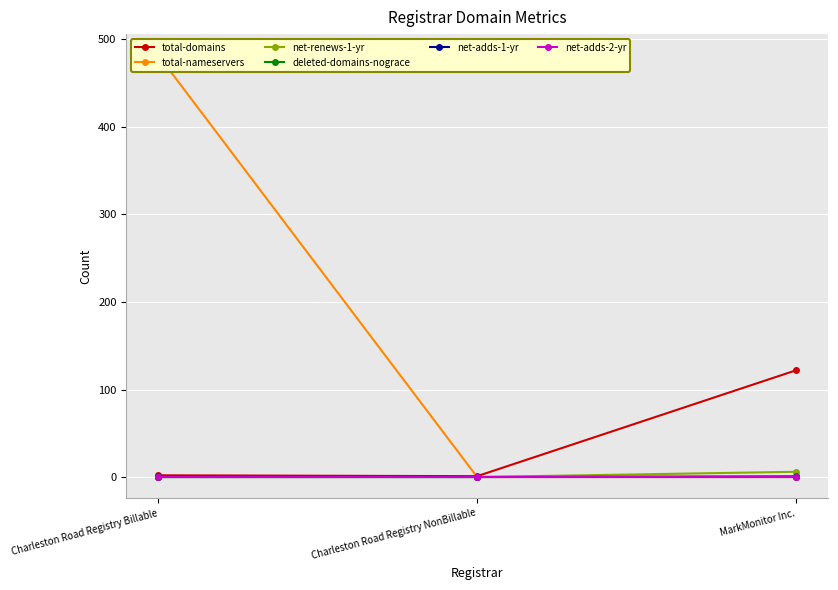

What is the total value across all series at Charleston Road Registry NonBillable?

1